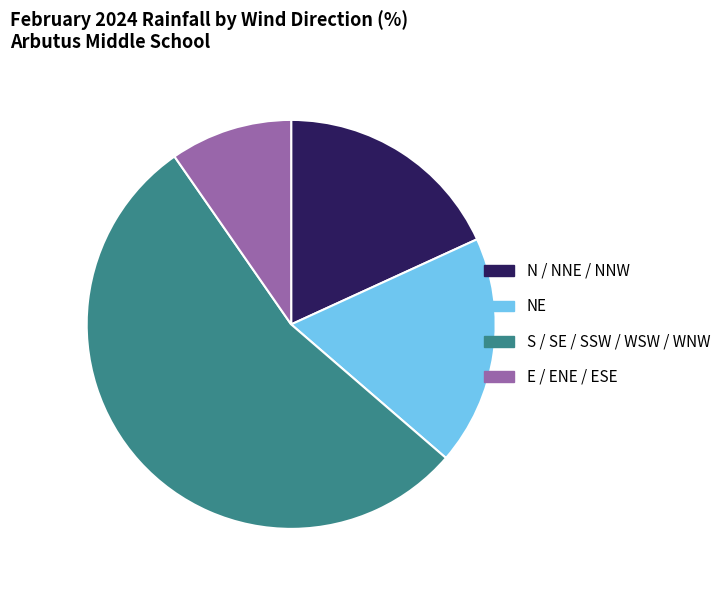

What is the majority slice?

S / SE / SSW / WSW / WNW